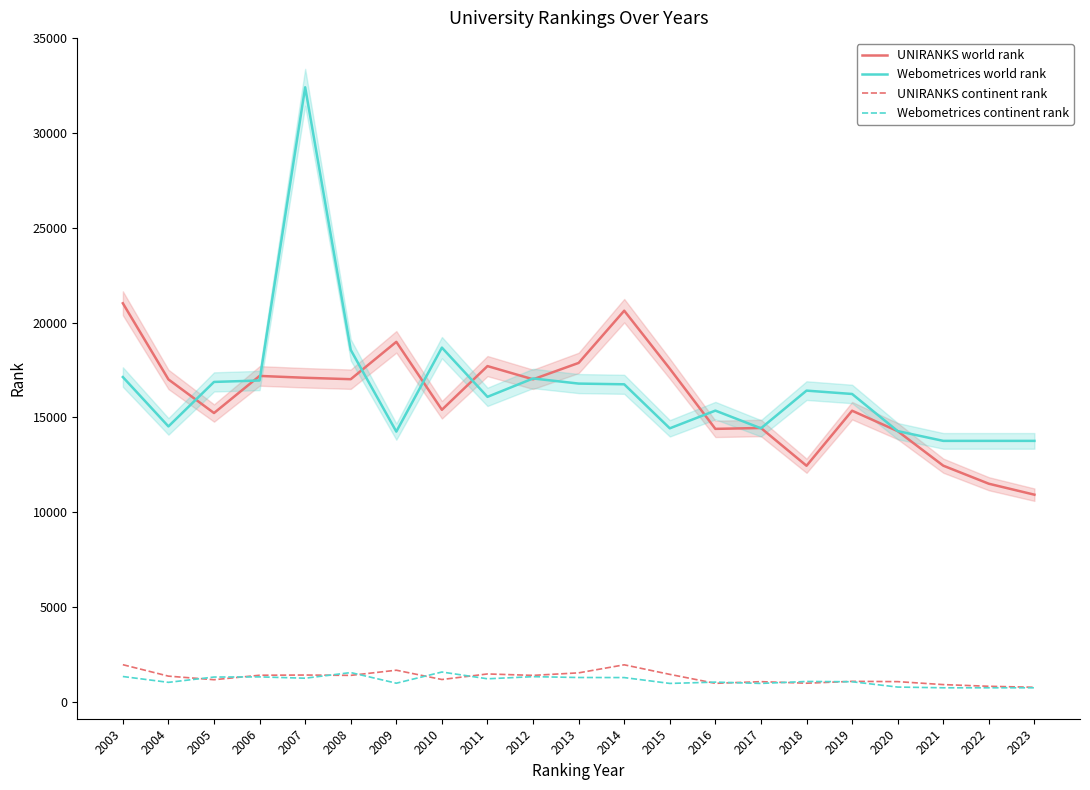

At which label does UNIRANKS world rank reach its minimum?

2023